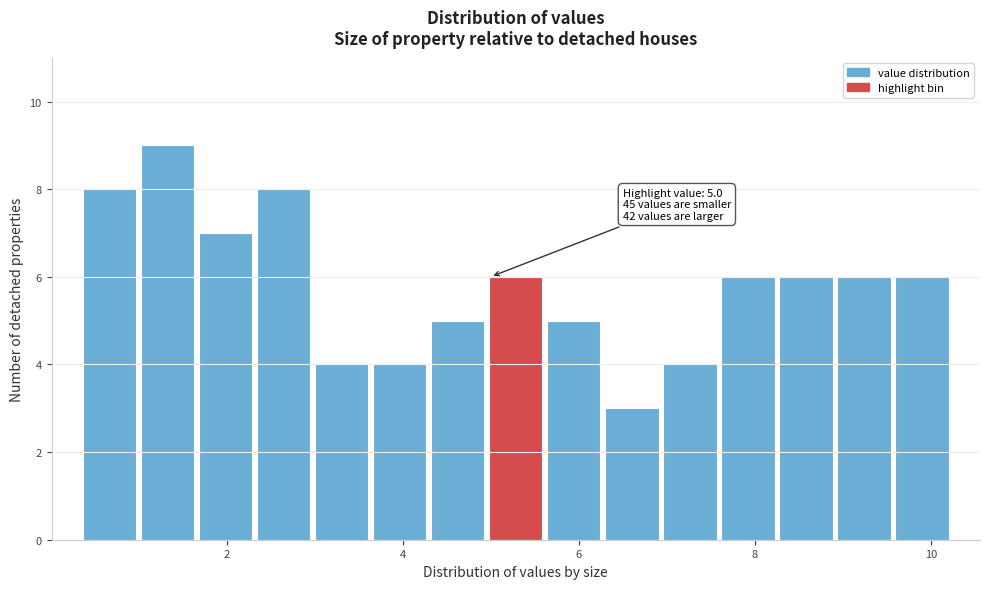

Read against the x-axis, roughly where is the centre of the tallest bar?

1.4